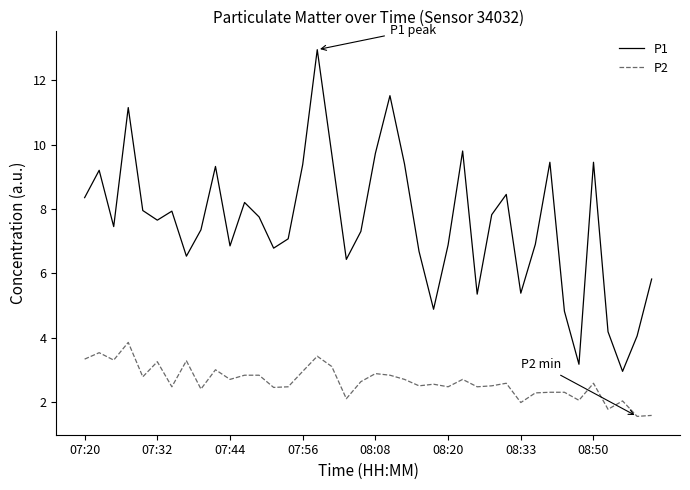

Which series has the largest range (max minus min)?

P1